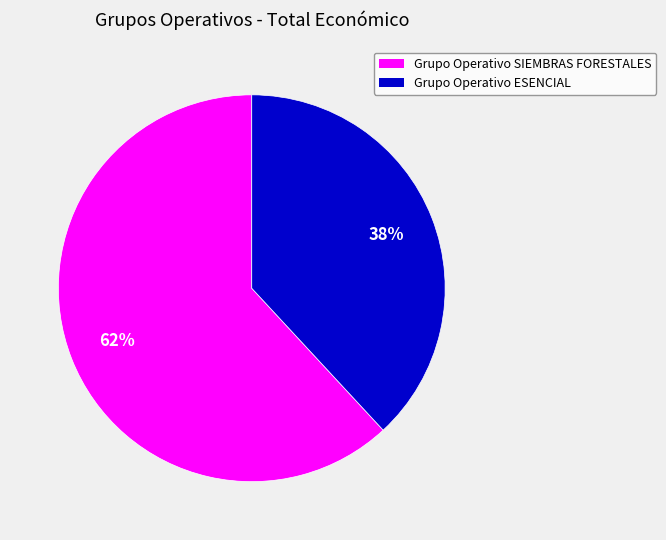

What is the smallest slice in the pie chart?

Grupo Operativo ESENCIAL